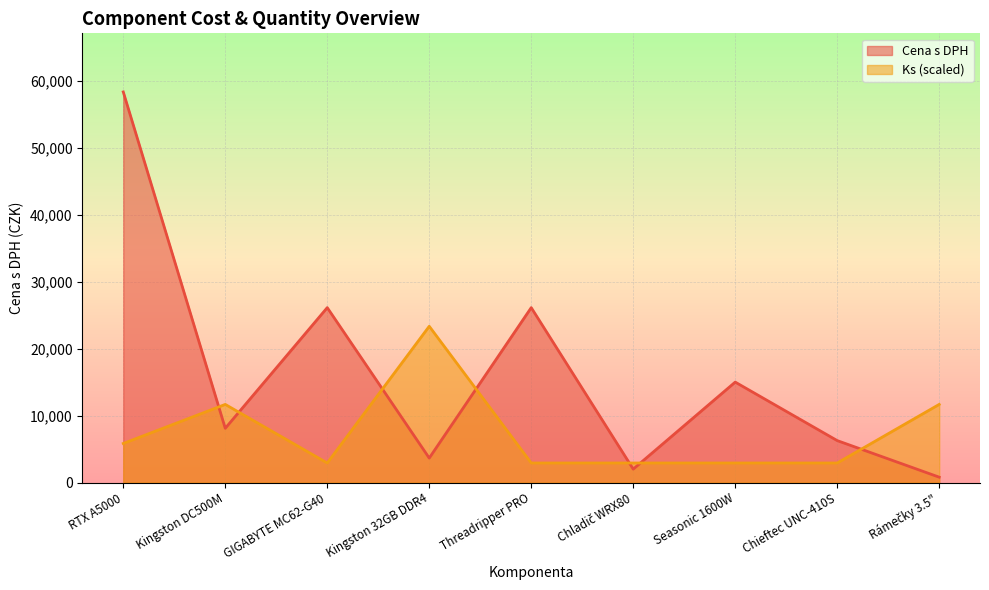

Is the value of Ks at Rámečky 3.5" greater than the value of Cena s DPH at Threadripper PRO?

No